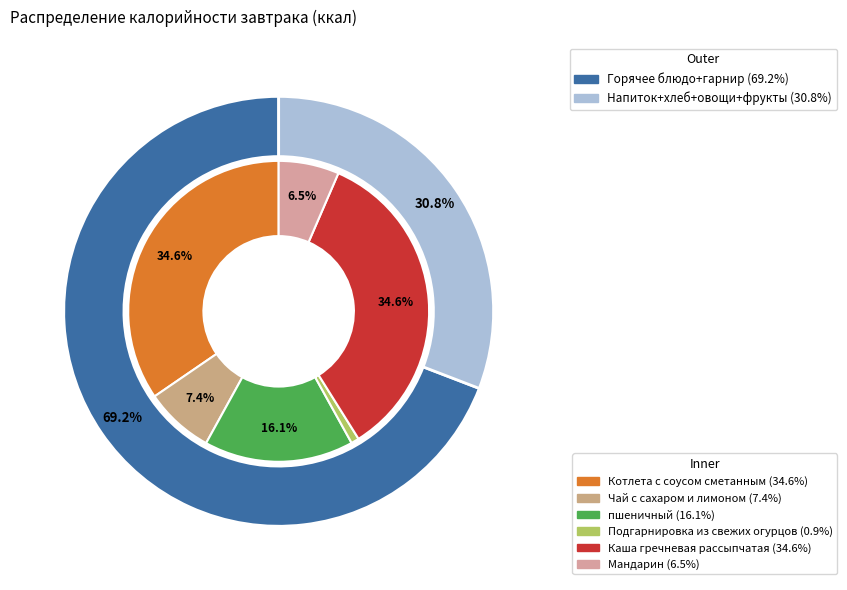

What is the largest slice in the pie chart?

Каша гречневая рассыпчатая